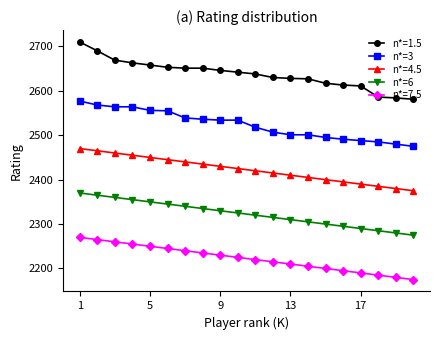

Which series has the widest spread of values?

n*=1.5